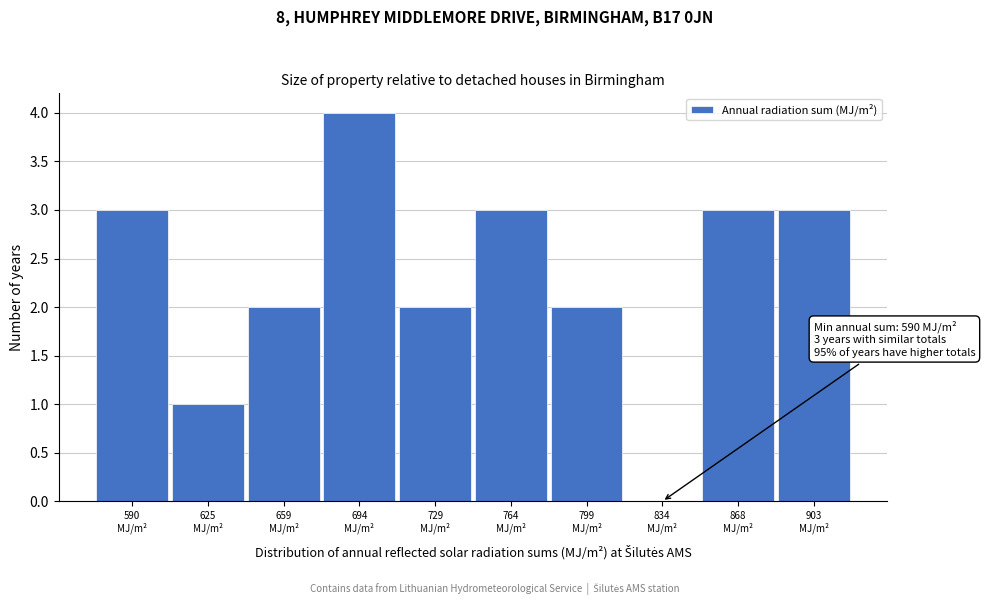

What is the sum of all values?

23